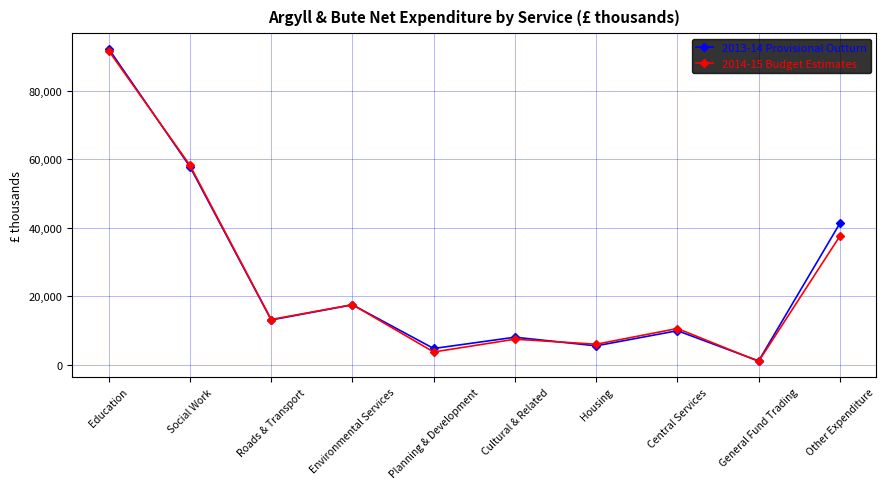

Is it true that 2013-14 Provisional Outturn equals 5942 at Central Services?

False